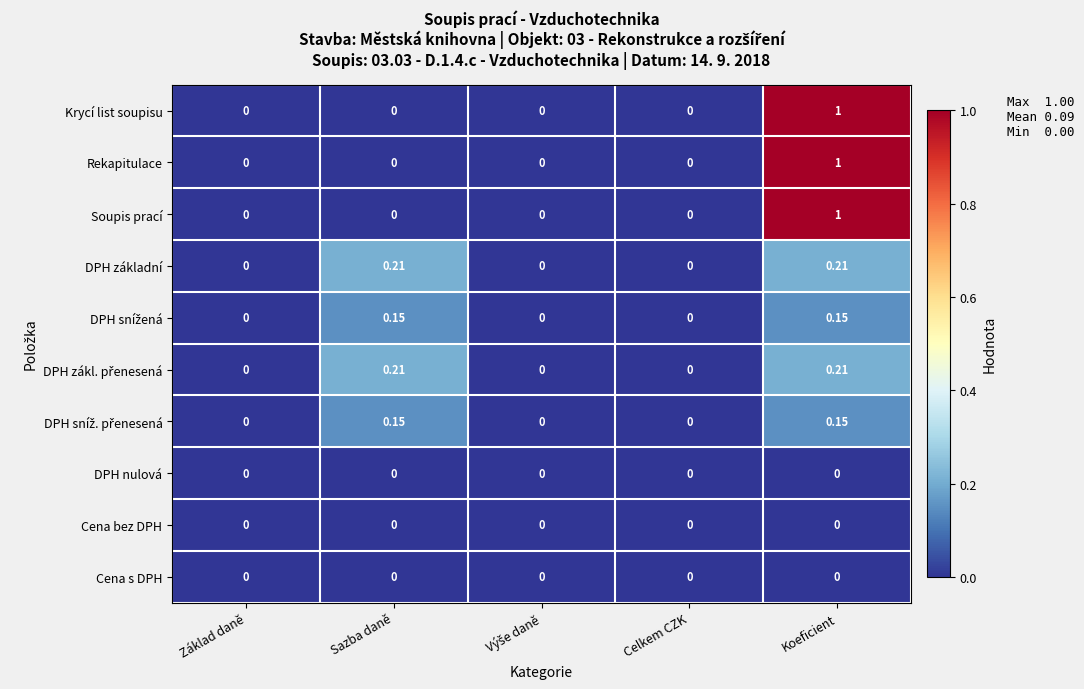

At which category does the chart reach its peak across all series?

Koeficient